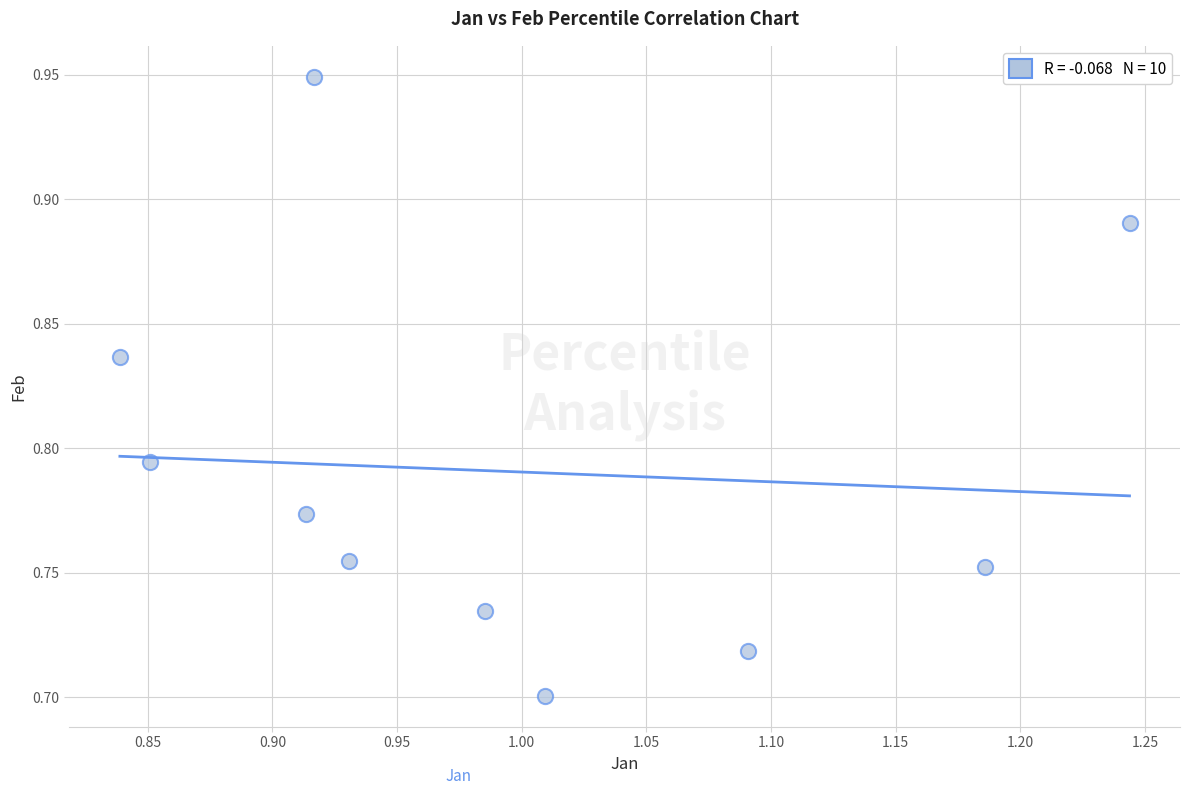

What is the range of X values (max minus min)?

0.4